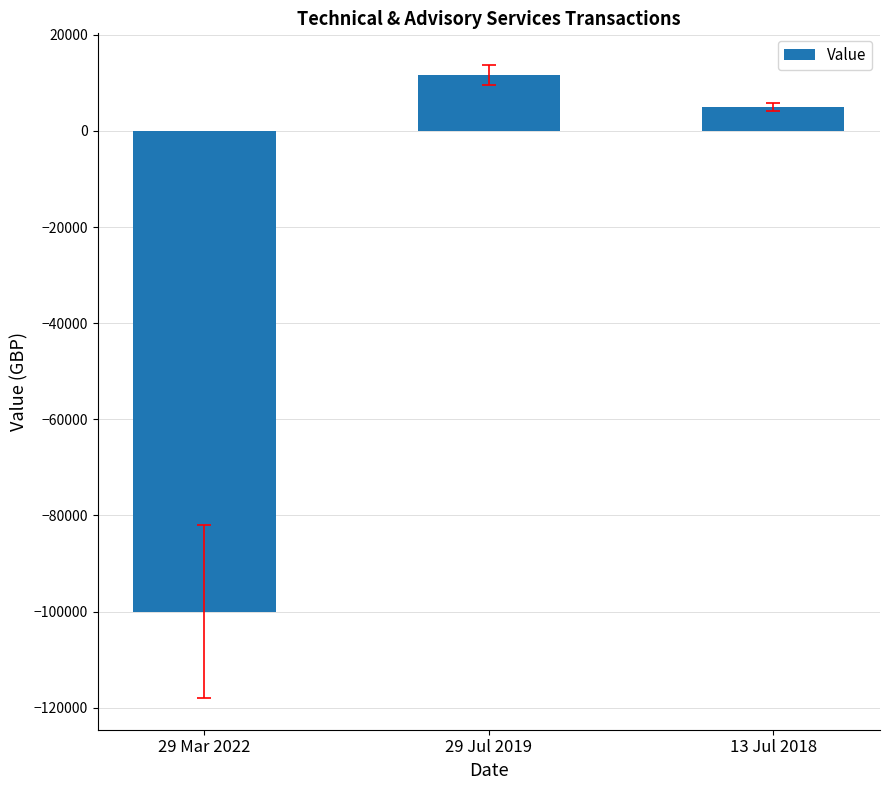

Reading left to right, list all the values displayed in this chart.

-100000	11615	4958